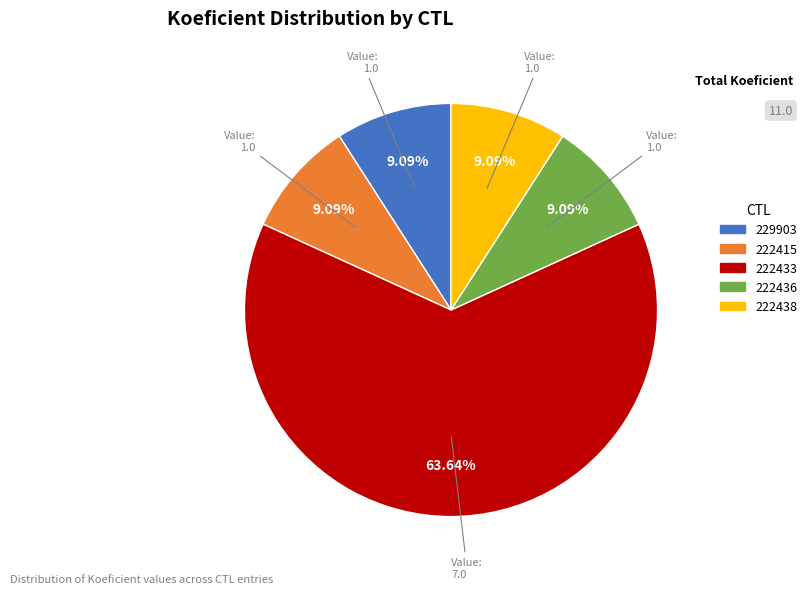

Does 229903 account for over 50% of the chart?

No